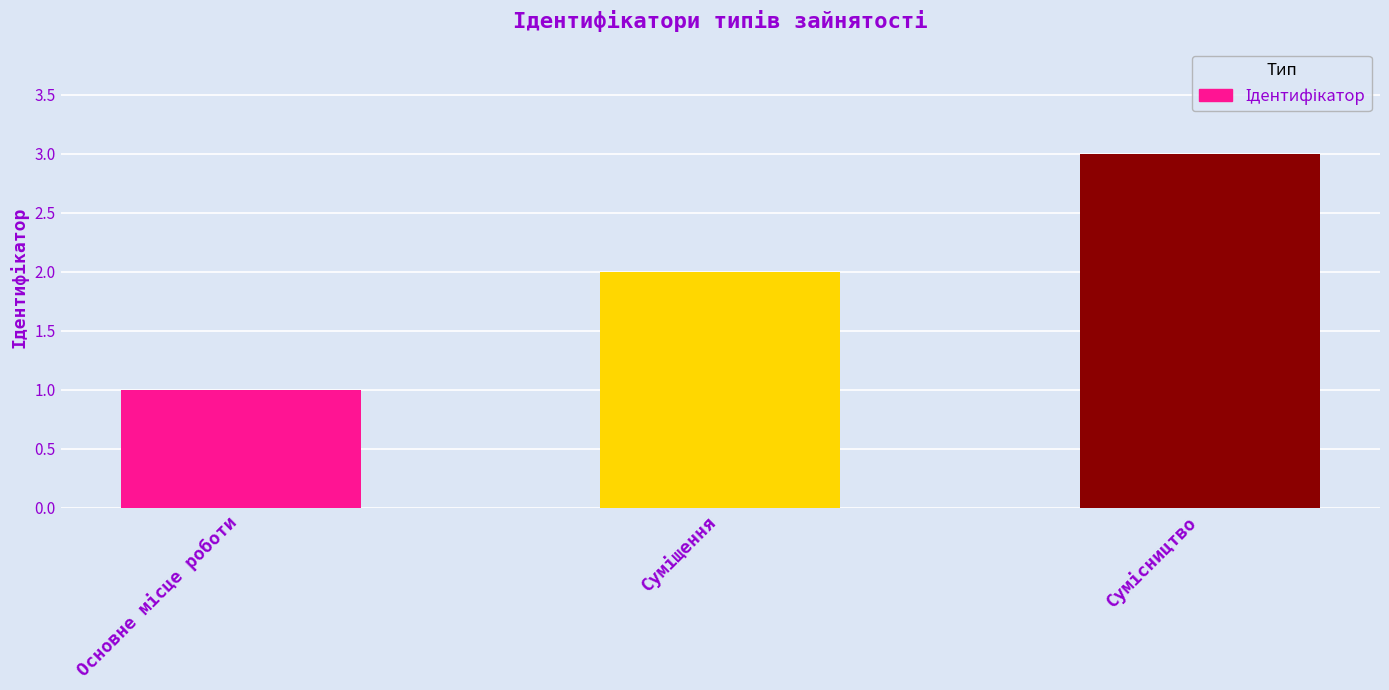

What is the greatest value displayed?

3